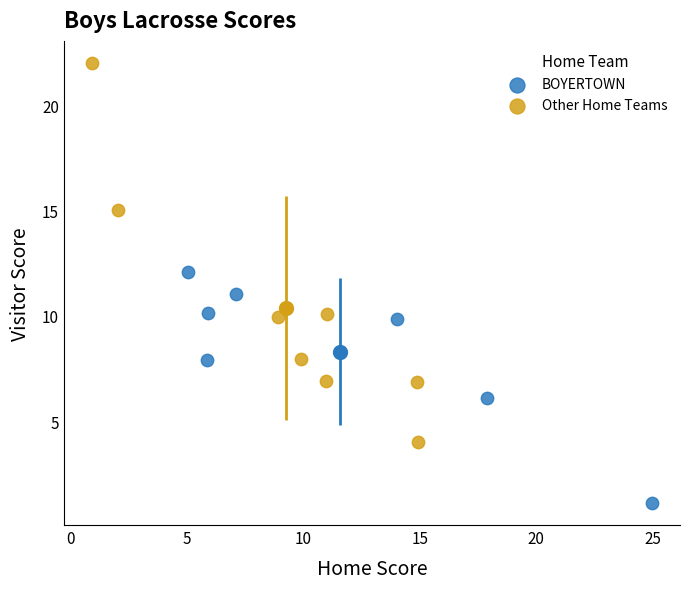

Which series contains the lowest Y value?

BOYERTOWN